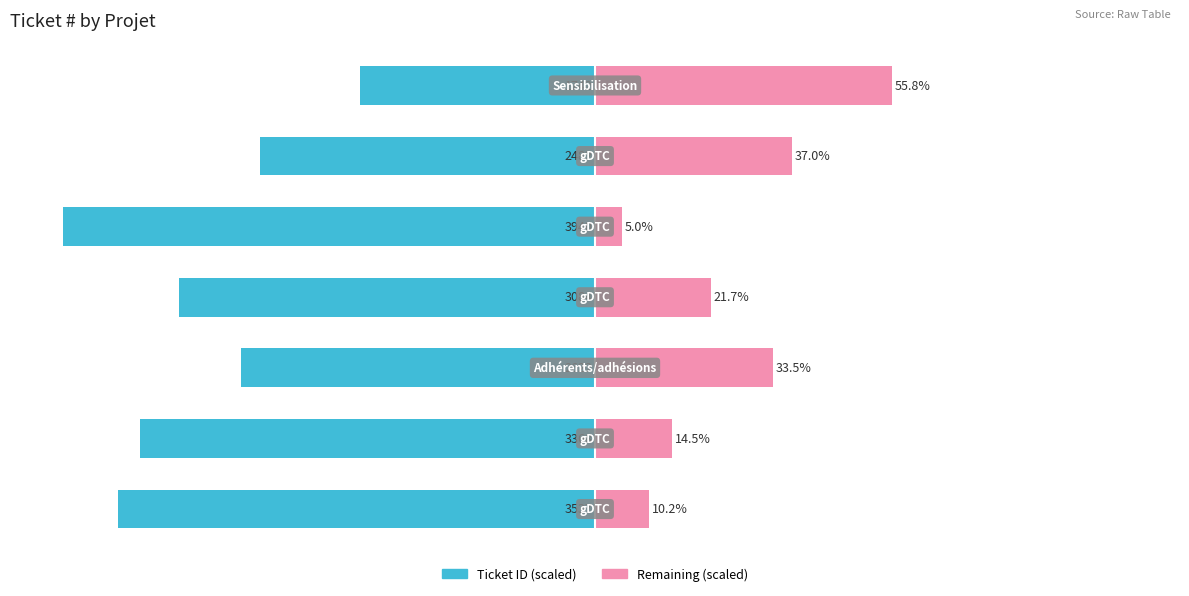

What is the value of the Ticket ID (scaled) bar at the 4th from the left?

-78.3